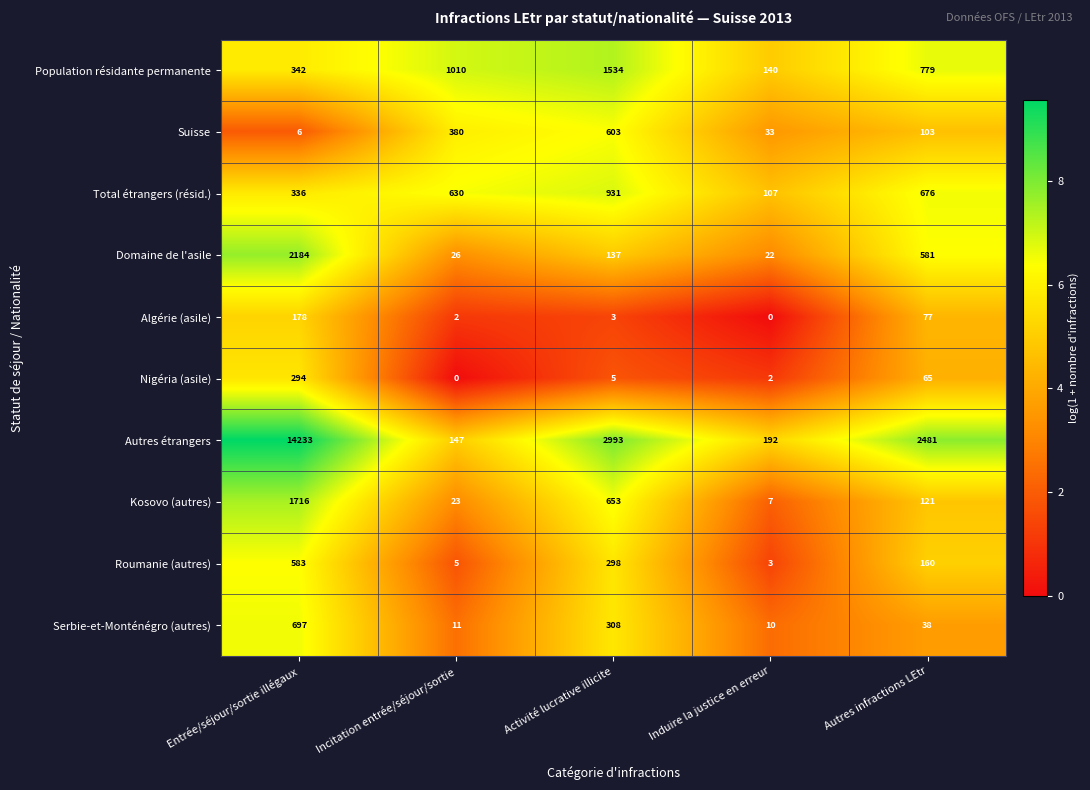

List the series in order of their peak value, highest first.

Autres étrangers, Domaine de l'asile, Kosovo (autres), Population résidante permanente, Total étrangers (résid.), Serbie-et-Monténégro (autres), Suisse, Roumanie (autres), Nigéria (asile), Algérie (asile)